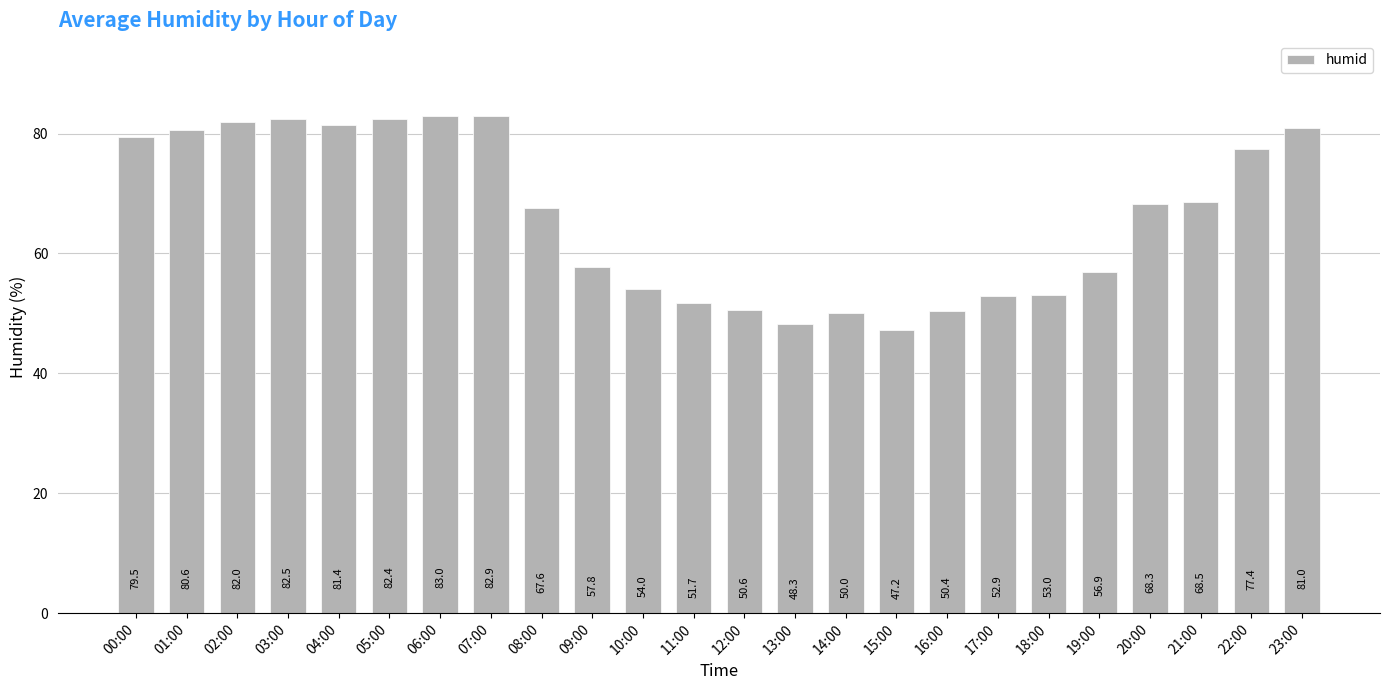

Reading left to right, extract all data points from this chart.

00:00=79.5	01:00=80.6	02:00=82.0	03:00=82.5	04:00=81.4	05:00=82.4	06:00=83.0	07:00=82.9	08:00=67.6	09:00=57.8	10:00=54.0	11:00=51.7	12:00=50.6	13:00=48.3	14:00=50.0	15:00=47.2	16:00=50.4	17:00=52.9	18:00=53.0	19:00=56.9	20:00=68.3	21:00=68.5	22:00=77.4	23:00=81.0